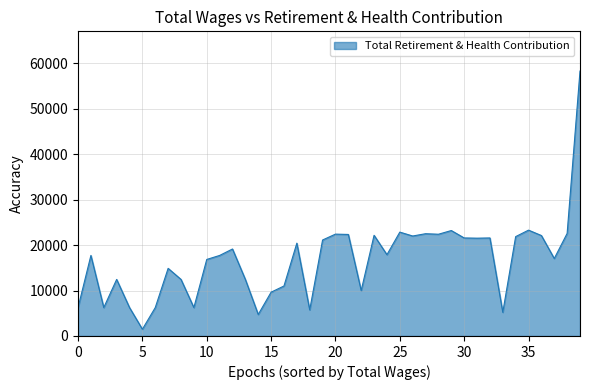

How many lines are shown in the chart?

1